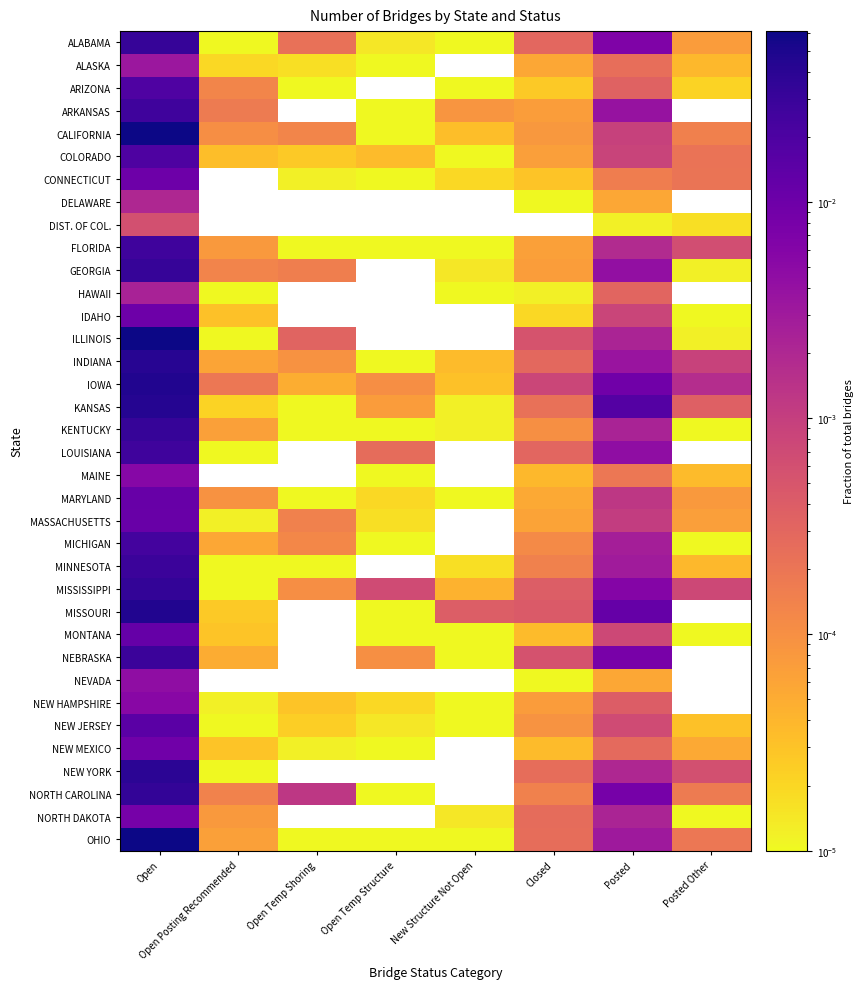

Count the number of data series in this chart.

36